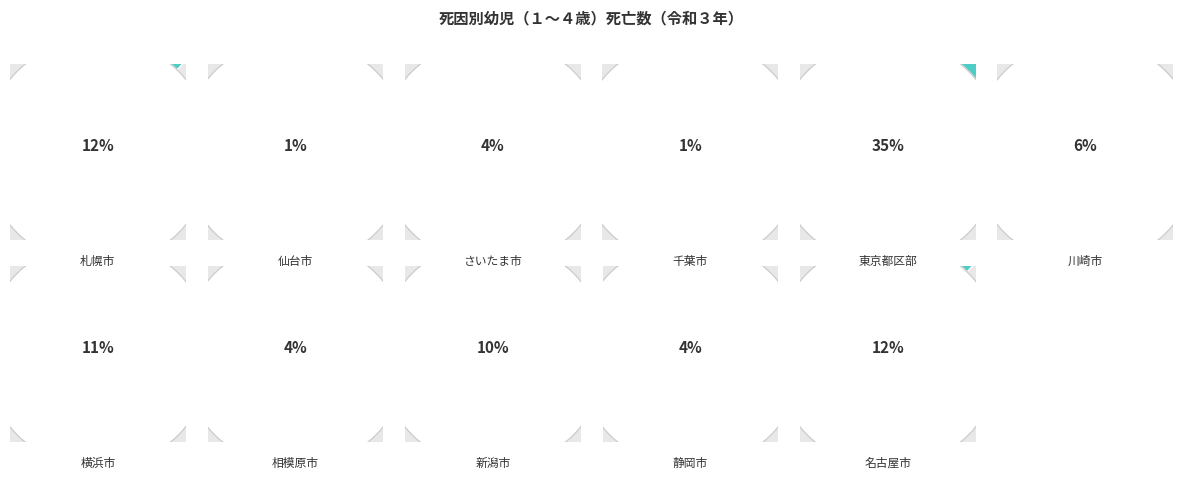

Does any single category account for the majority?

No